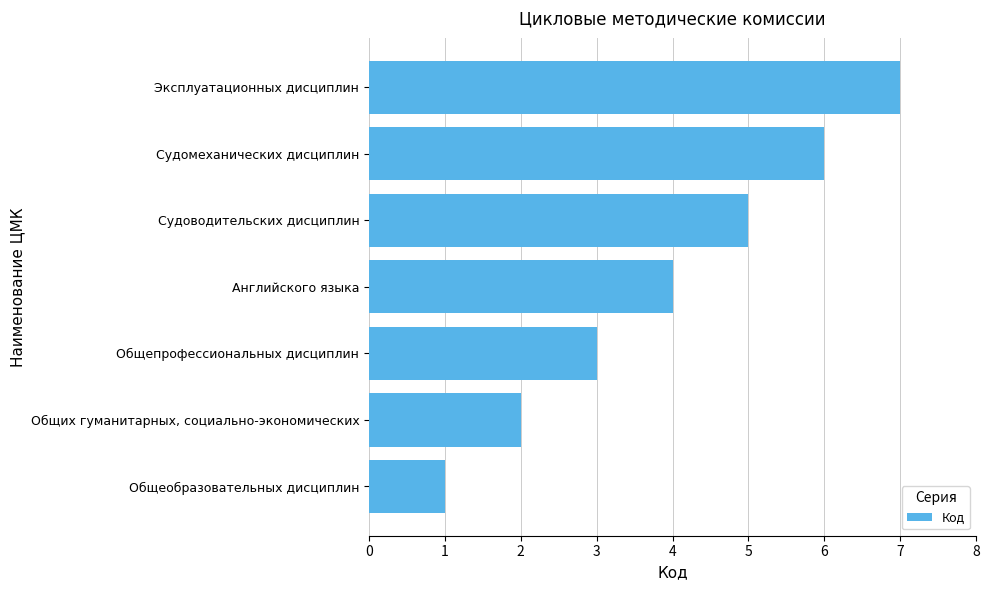

How many series are shown in this chart?

1